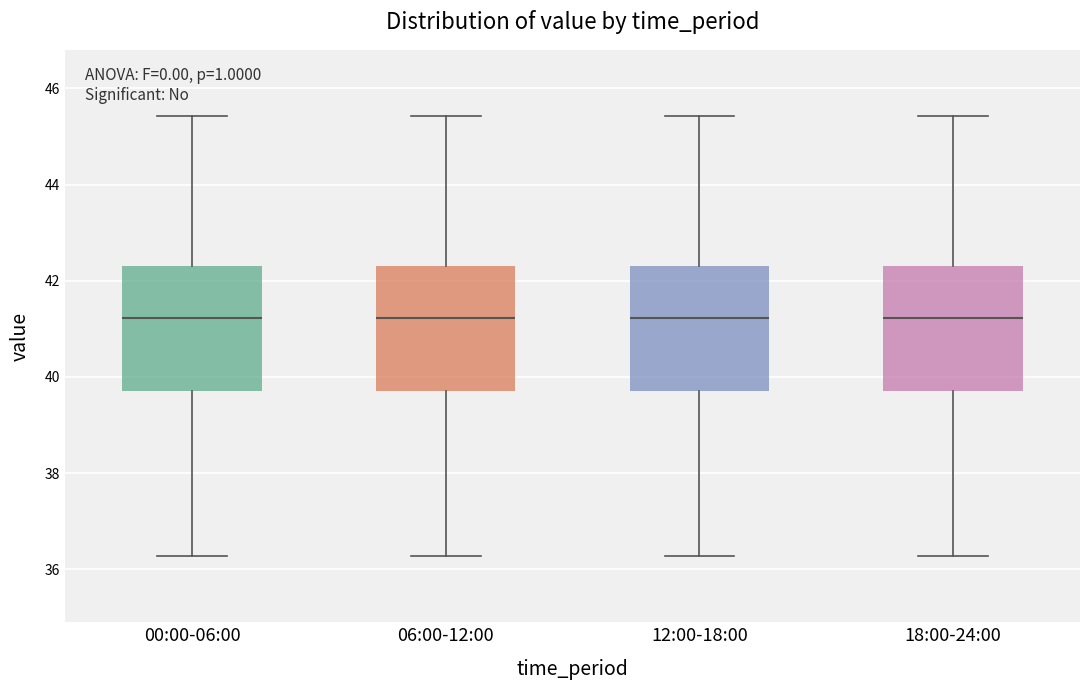

Reading left to right, transcribe this box plot: for each box, give where its median line is, the range the box spans, and where its two whiskers end, as read against the y-axis. The values are not printed on the chart, so give them approximately, as read against the axis.

00:00-06:00: median 41.2, box 39.8 to 42.4, whiskers 36.2 to 45.4
06:00-12:00: median 41.2, box 39.8 to 42.4, whiskers 36.2 to 45.4
12:00-18:00: median 41.2, box 39.8 to 42.4, whiskers 36.2 to 45.4
18:00-24:00: median 41.2, box 39.8 to 42.4, whiskers 36.2 to 45.4